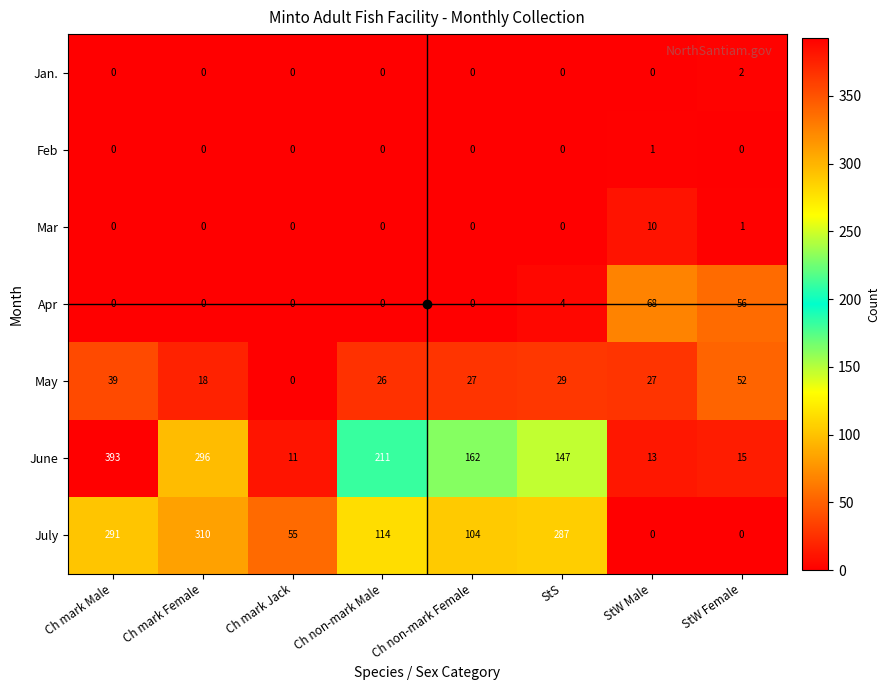

Between Ch mark Female and Ch mark Jack, which series saw the biggest shift?

June